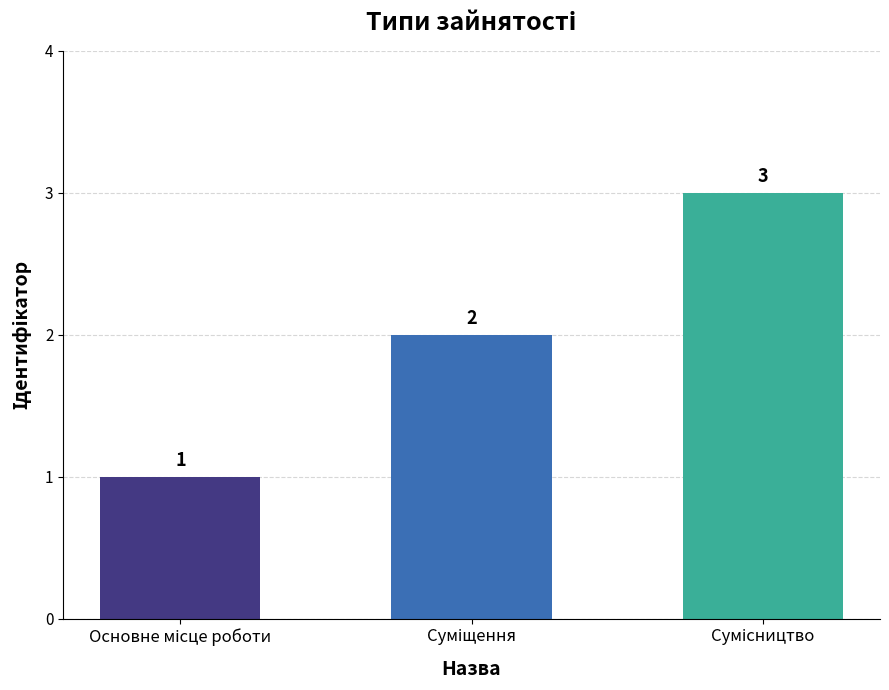

What is the value of the 3rd bar from the left?

3